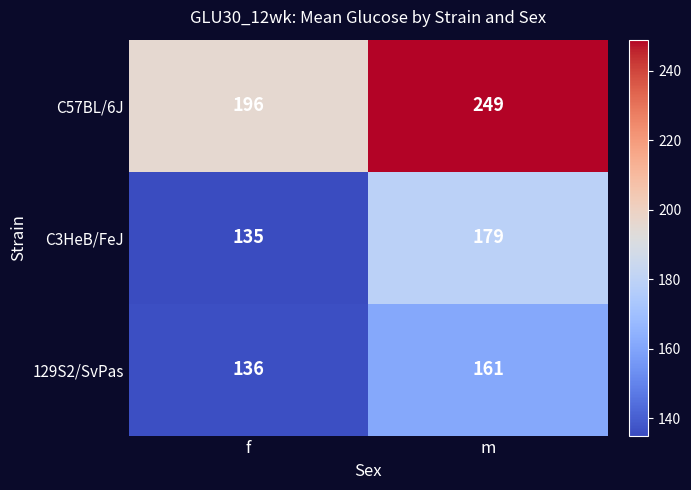

What is the total value across all series at m?

589